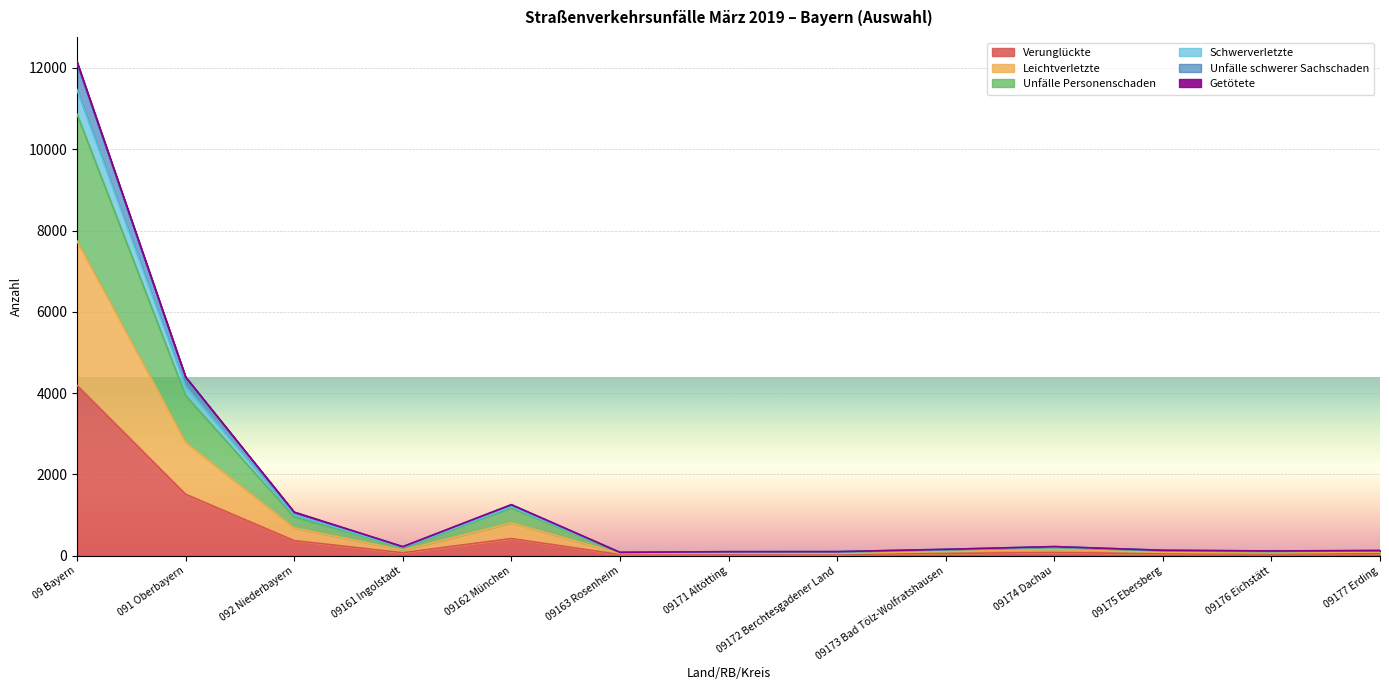

What is the total value across all series at 09177 Erding?

127